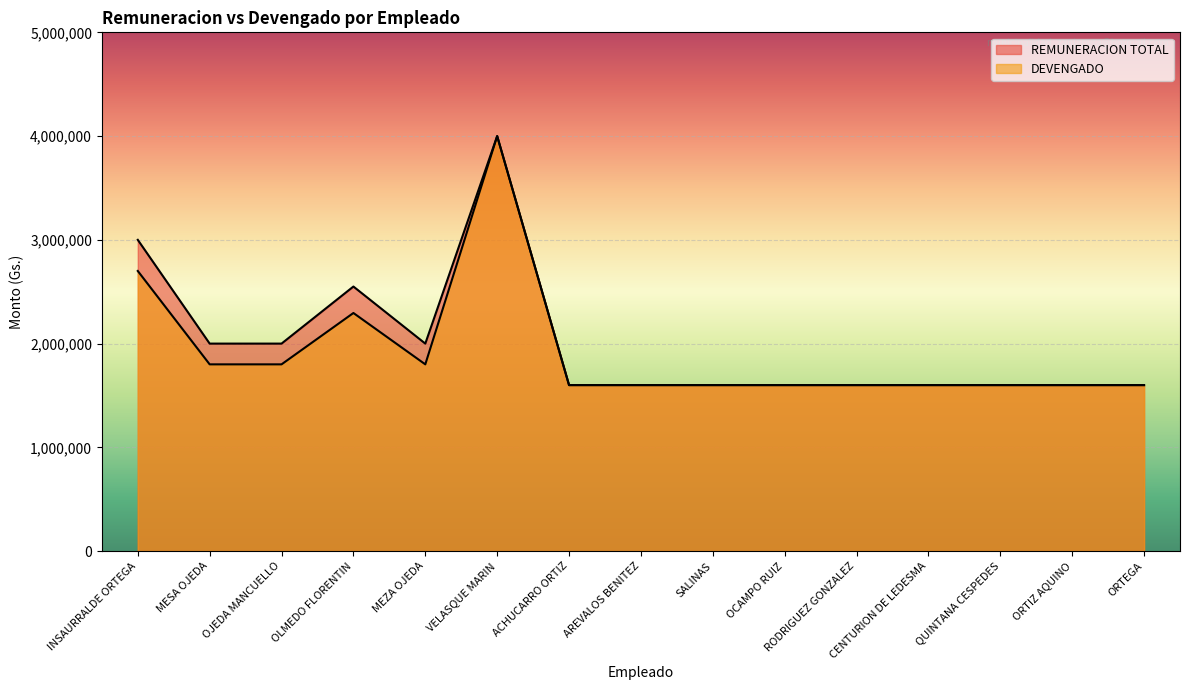

What is the minimum value shown in the chart?

1600000